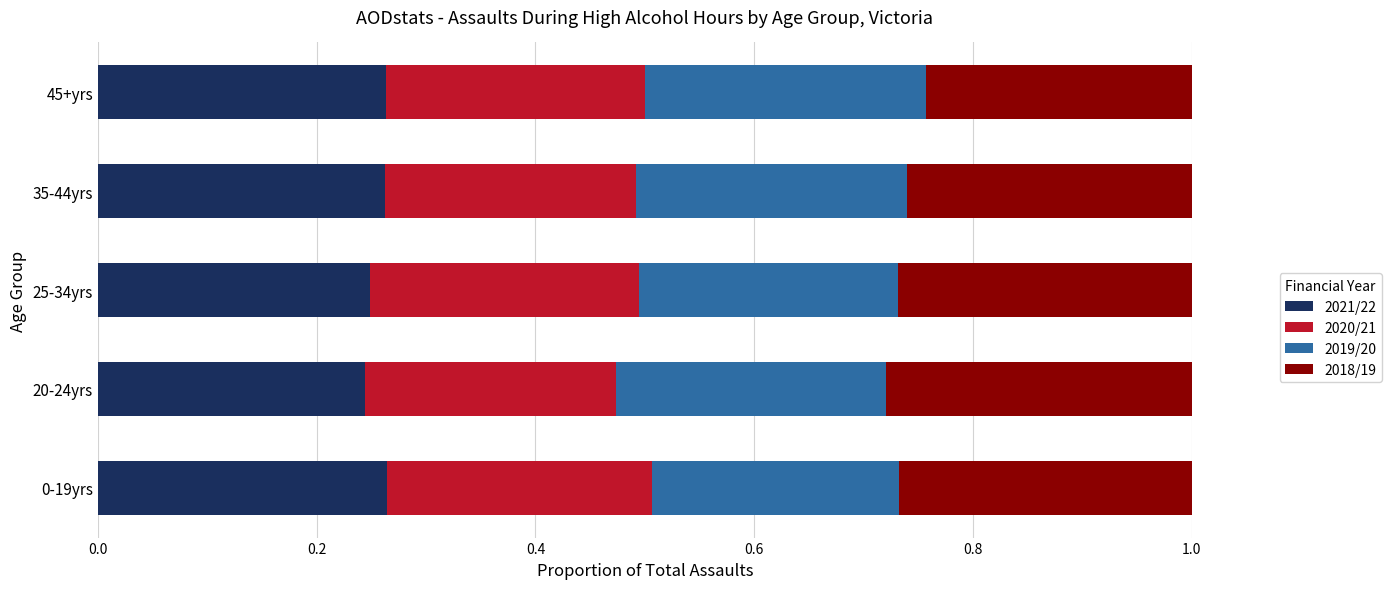

List the series in order of their overall mean, highest first.

2018/19, 2021/22, 2019/20, 2020/21